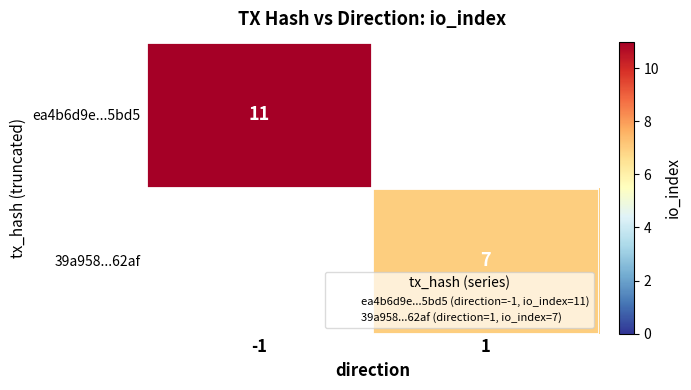

Is it true that ea4b6d9e...5bd5 equals 11 at -1?

True